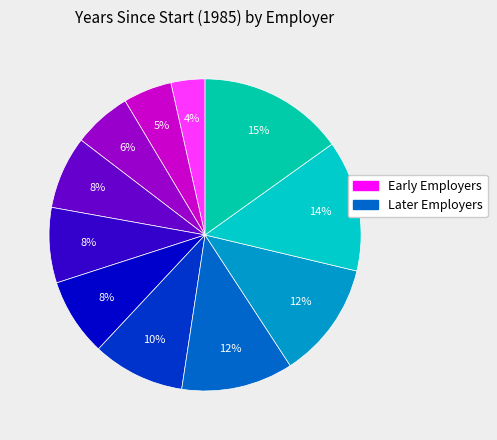

How many segments does this pie chart have?

11